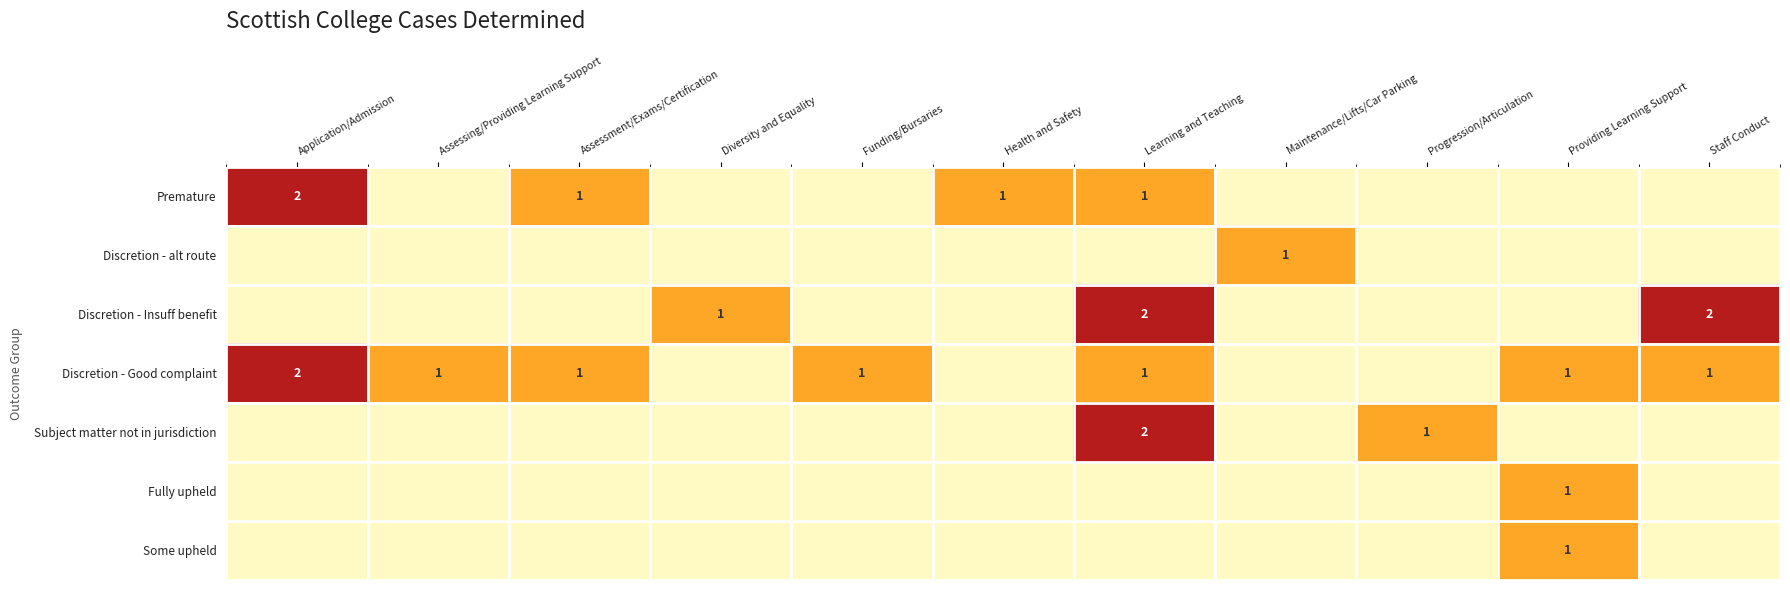

At which category is the sum across all series the highest?

Learning and Teaching